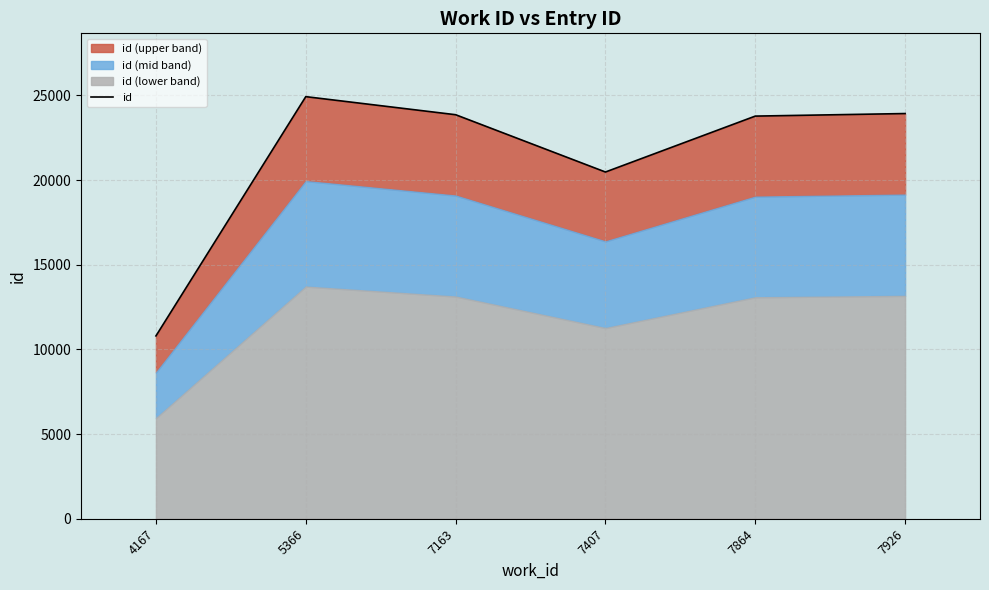

Reading right to left, extract all data points from this chart.

7926=23929	7864=23778	7407=20476	7163=23860	5366=24927	4167=10797